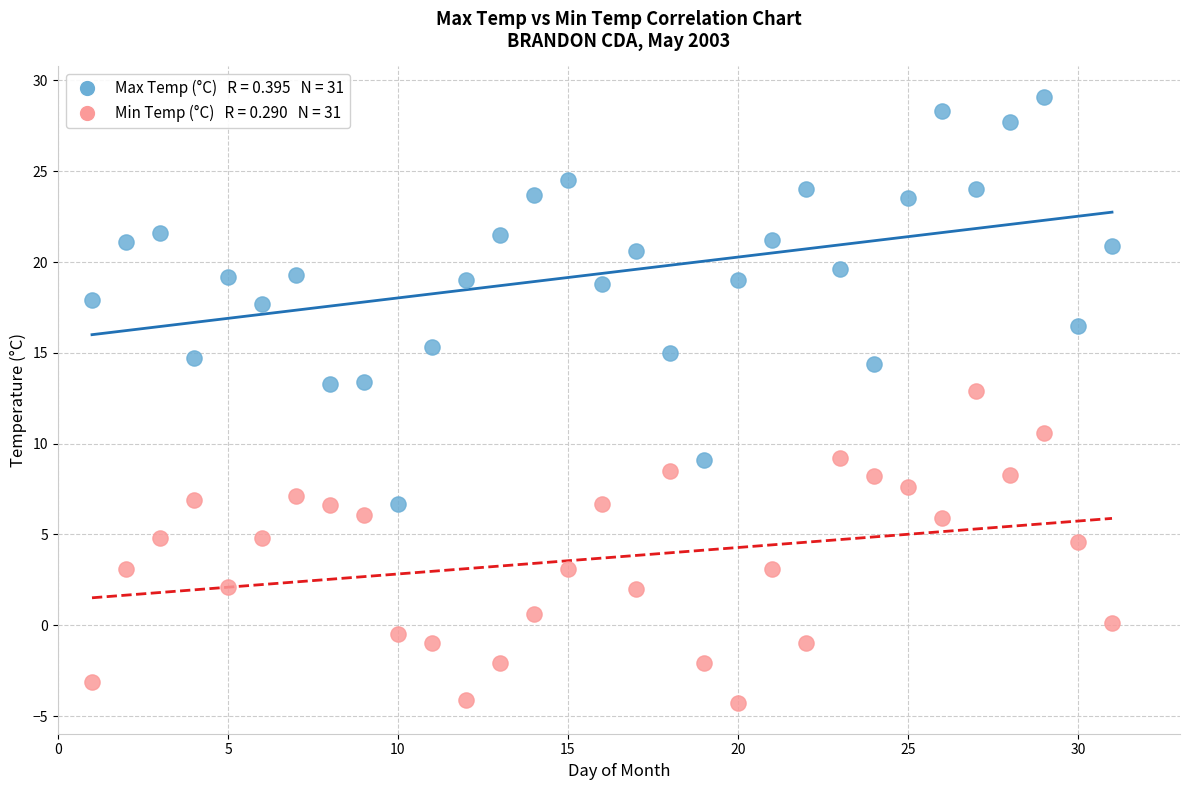

Across all data points, what is the range of Y values (max minus min)?

33.4